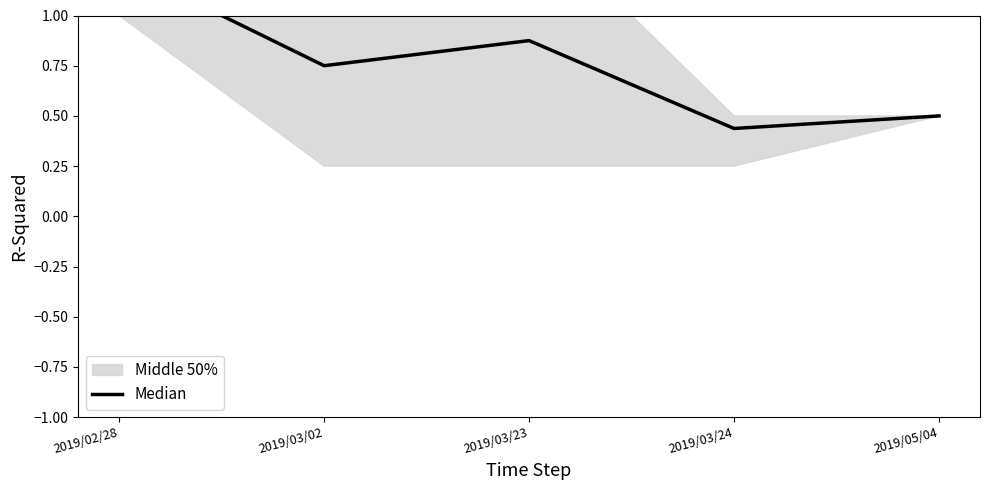

What is the difference between the values at 2019/03/24 and 2019/05/04?

0.1